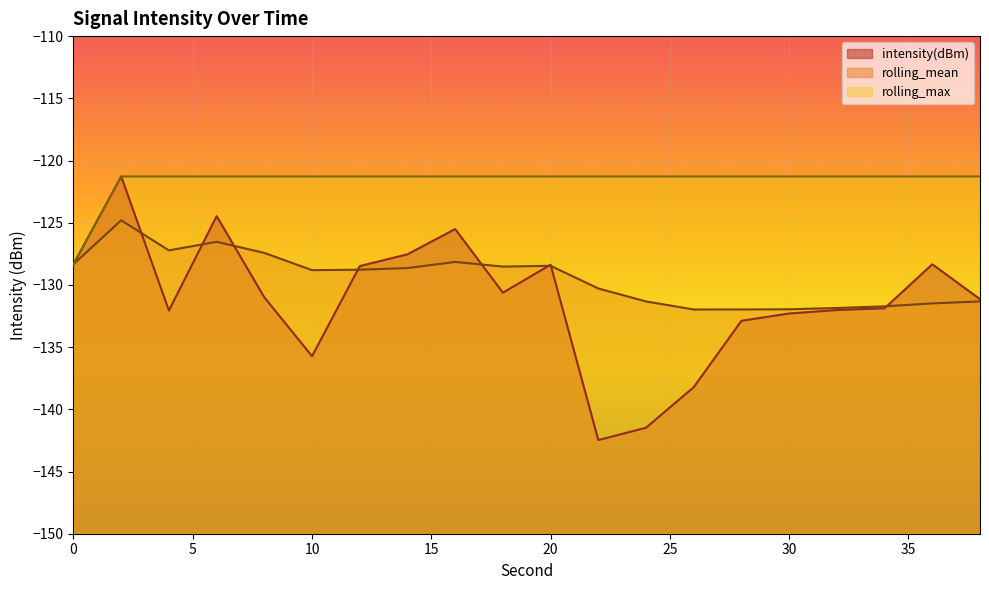

What is the sum of the intensity(dBm) values at 8 and 18?

-261.6